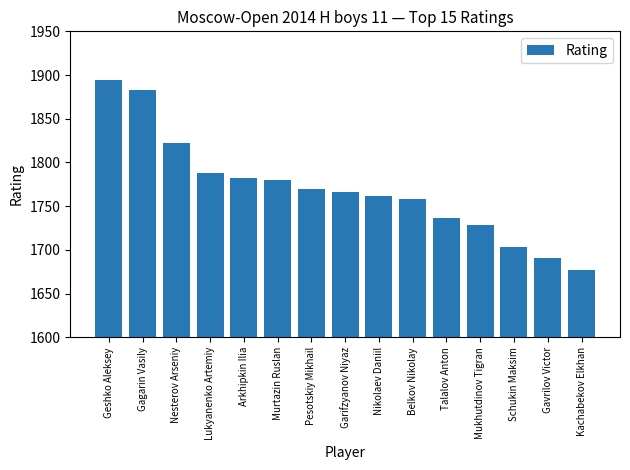

Is it true that the value at Talalov Anton is 1737?

True